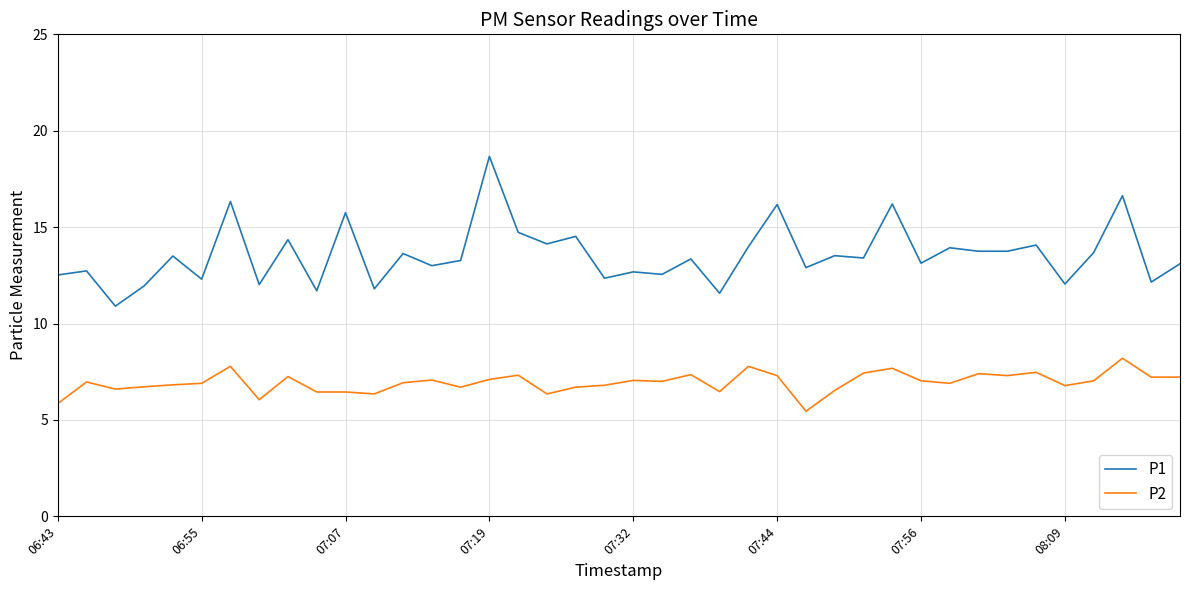

Which series has the largest range (max minus min)?

P1